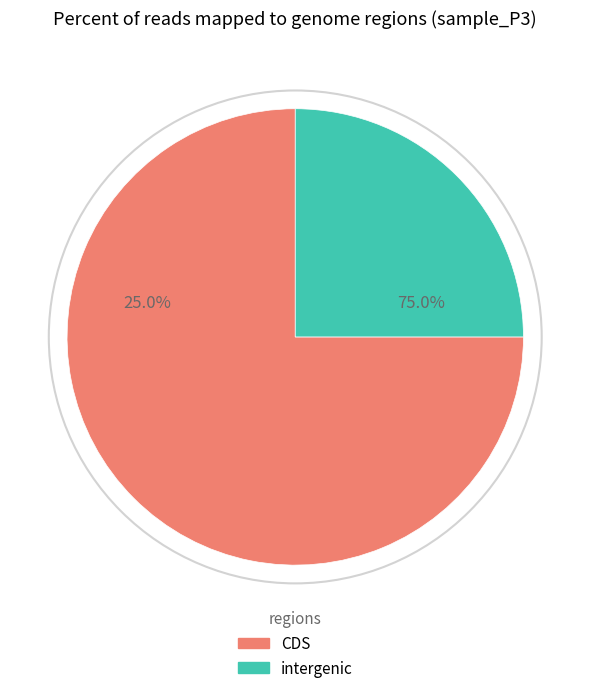

To the nearest percent, what portion does minute 0 represent?

75%